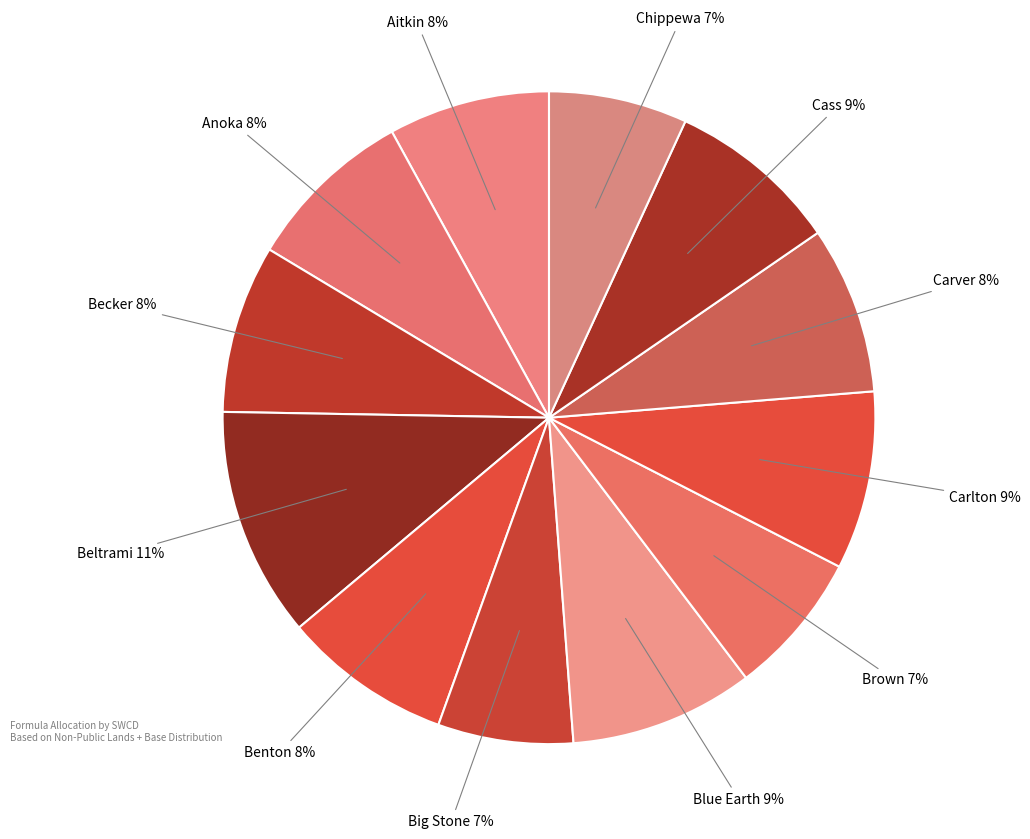

Is there any slice that represents more than half of the pie?

No